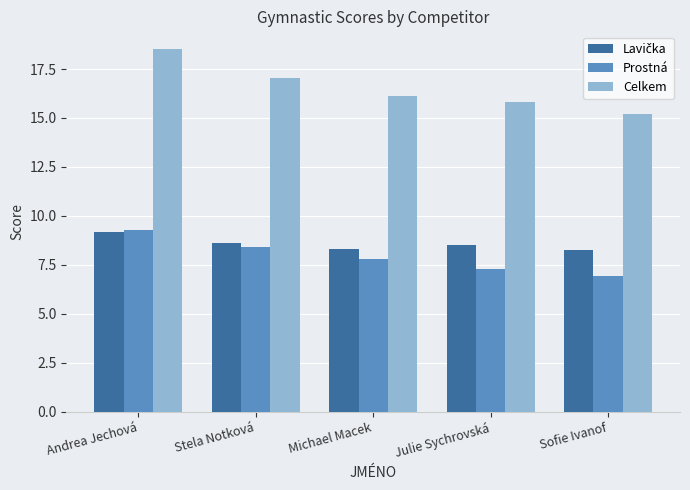

What is the label of the 2nd bar from the left?

Stela Notková